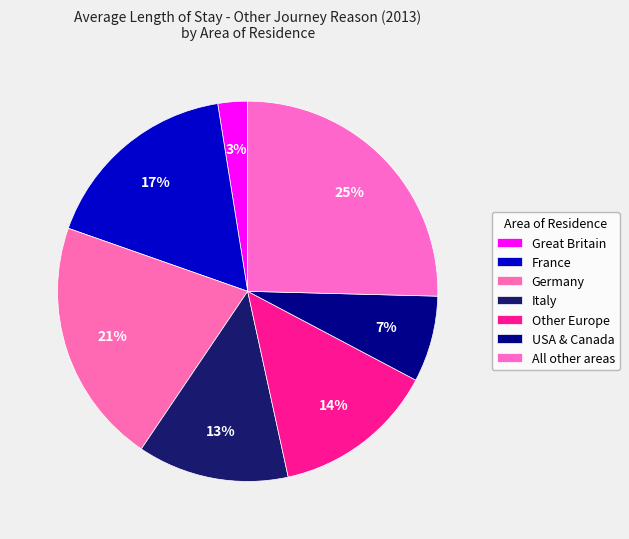

What is the change in value from Great Britain to France?

+17.9